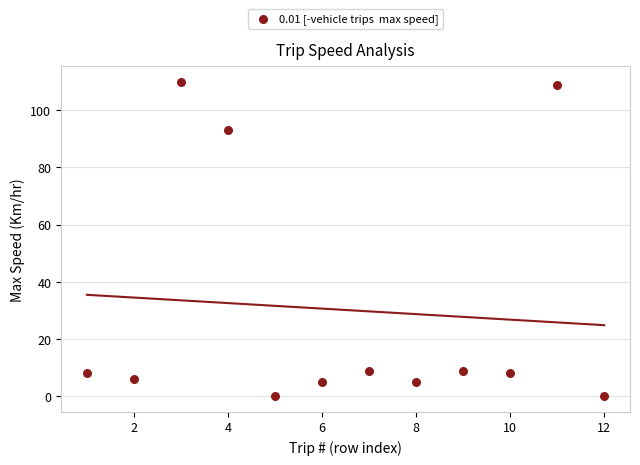

What is the average Y value?

30